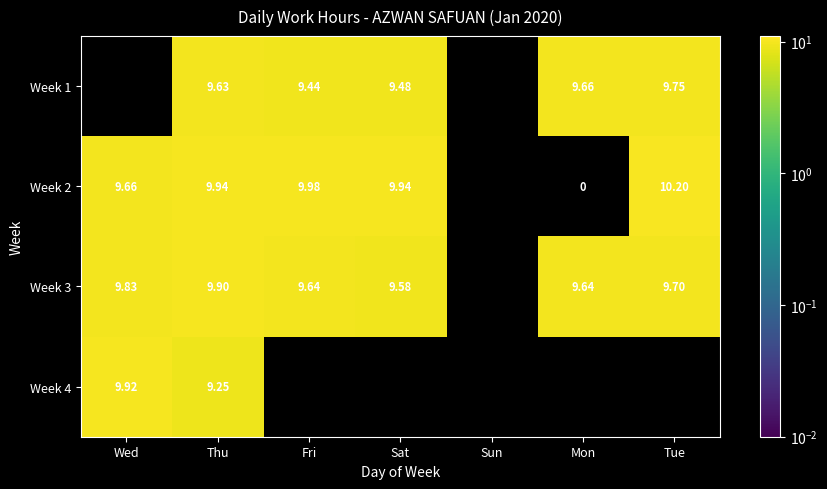

Is the value of Week 3 at Tue greater than the value of Week 2 at Thu?

No